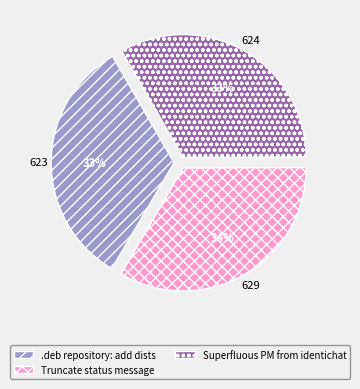

Is there any slice that represents more than half of the pie?

No